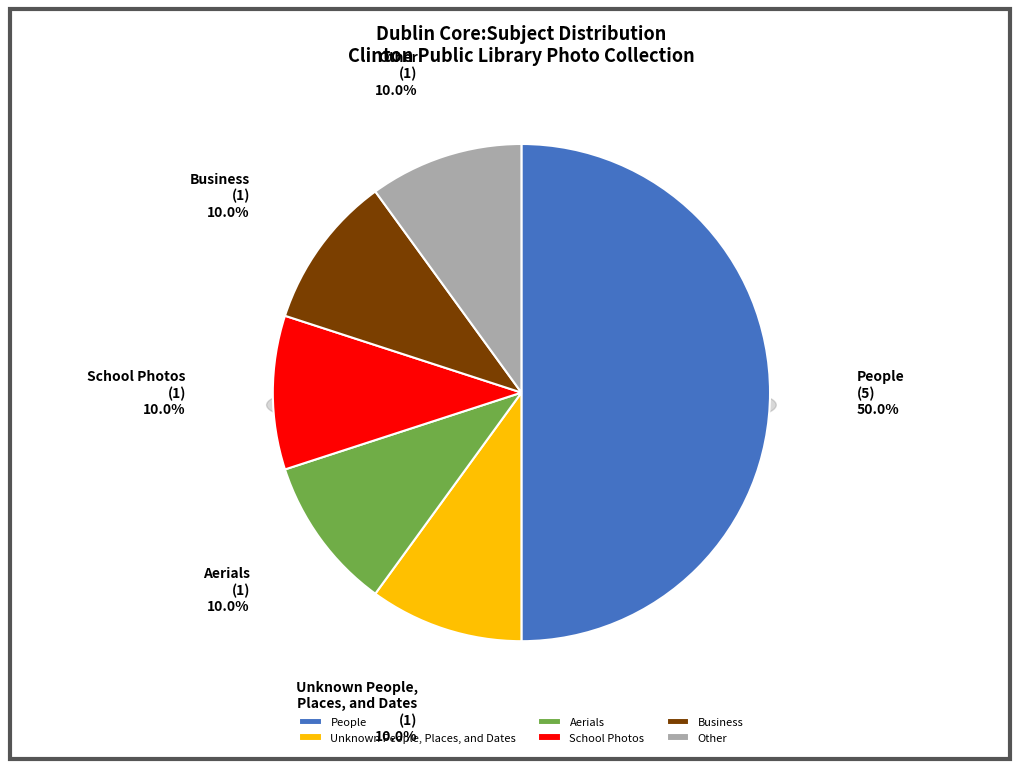

What is the largest slice in the pie chart?

People